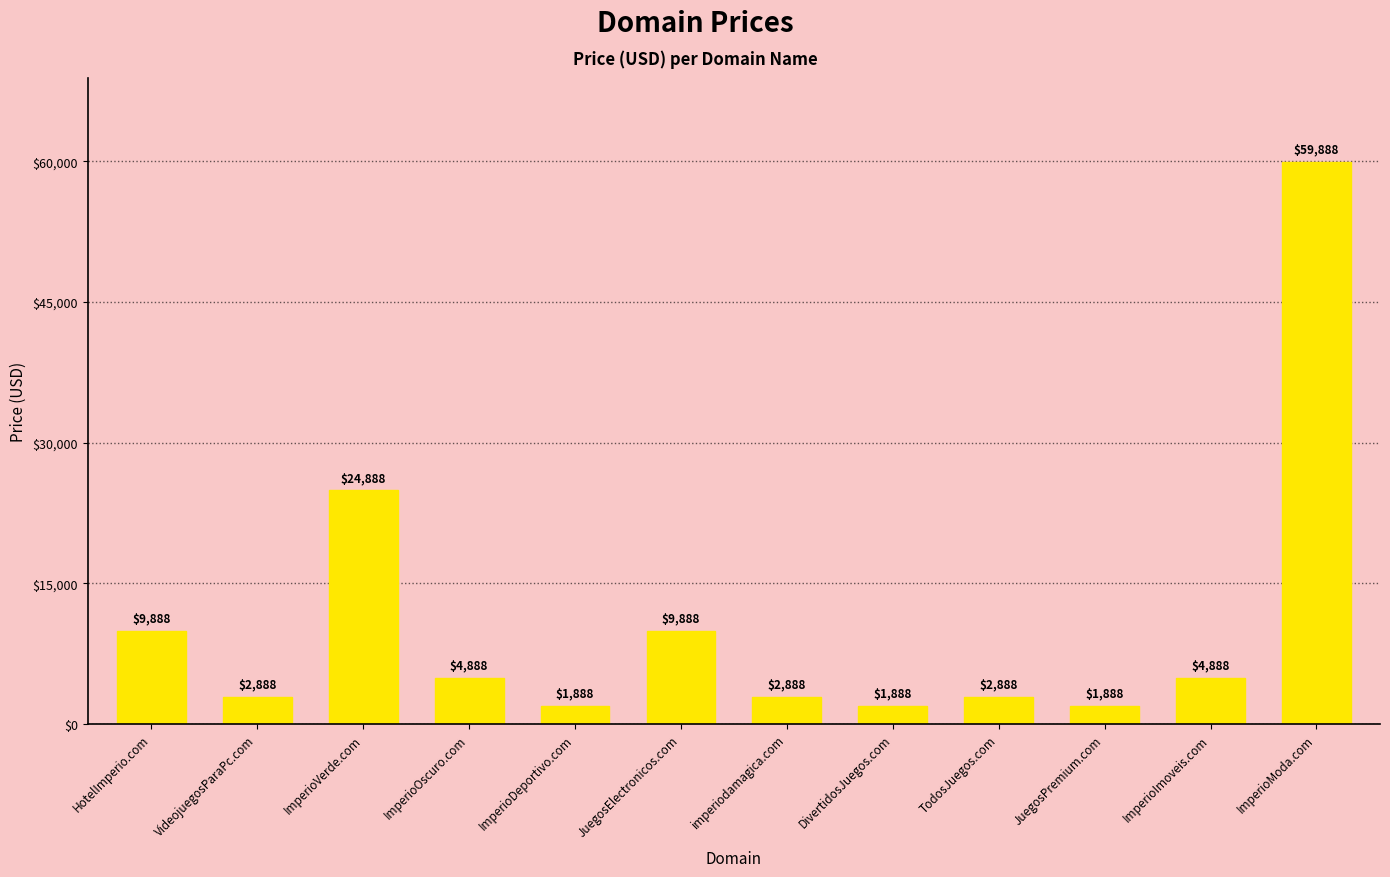

Reading left to right, transcribe all the data shown in this chart.

HotelImperio.com=9888	VideojuegosParaPc.com=2888	ImperioVerde.com=24888	ImperioOscuro.com=4888	ImperioDeportivo.com=1888	JuegosElectronicos.com=9888	imperiodamagica.com=2888	DivertidosJuegos.com=1888	TodosJuegos.com=2888	JuegosPremium.com=1888	ImperioImoveis.com=4888	ImperioModa.com=59888